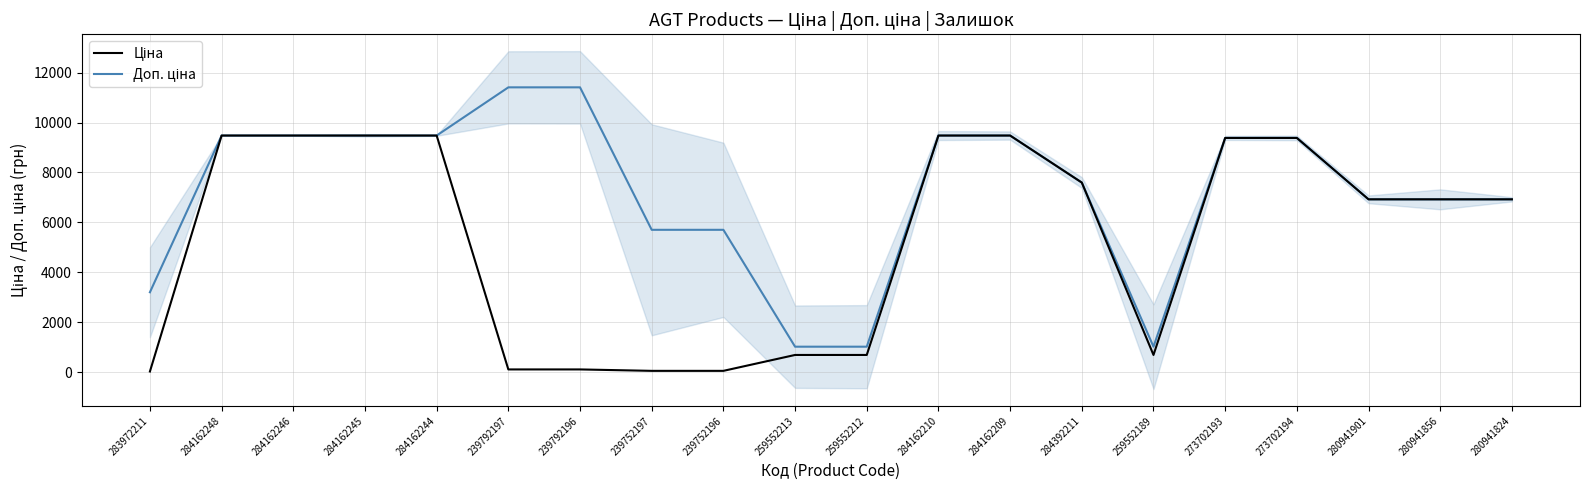

Which category has the lowest value in the Доп. ціна series?

259552213